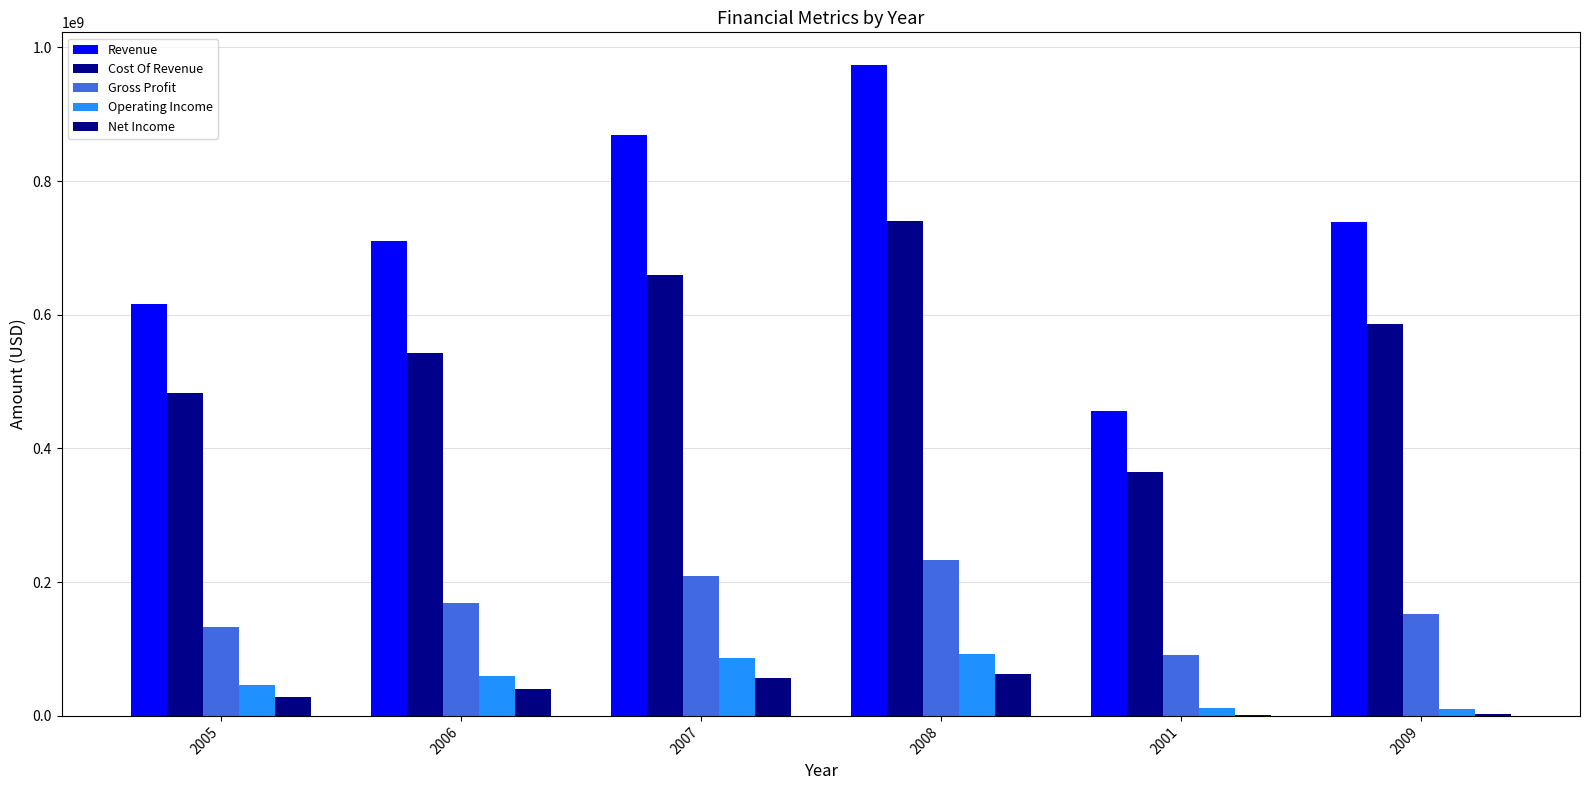

How many distinct data groups are displayed?

5